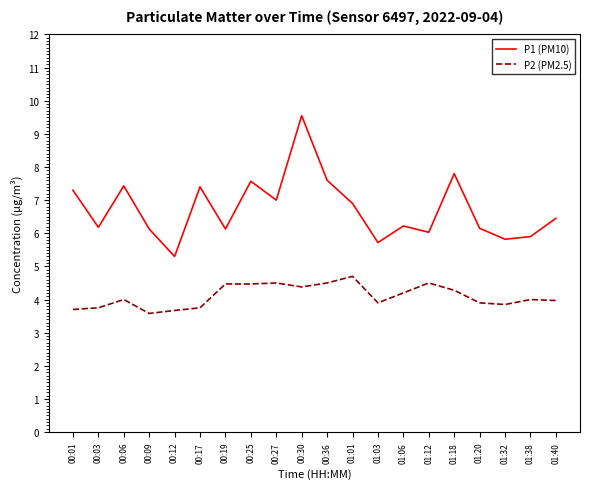

True or false: P2 (PM2.5) and P1 (PM10) cross at least once.

False